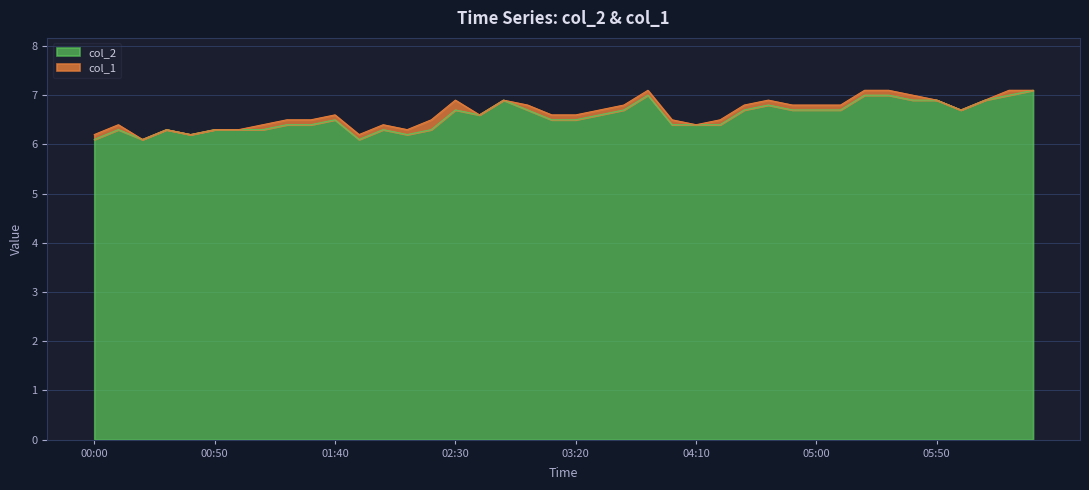

What position from the left is 01:20?

9